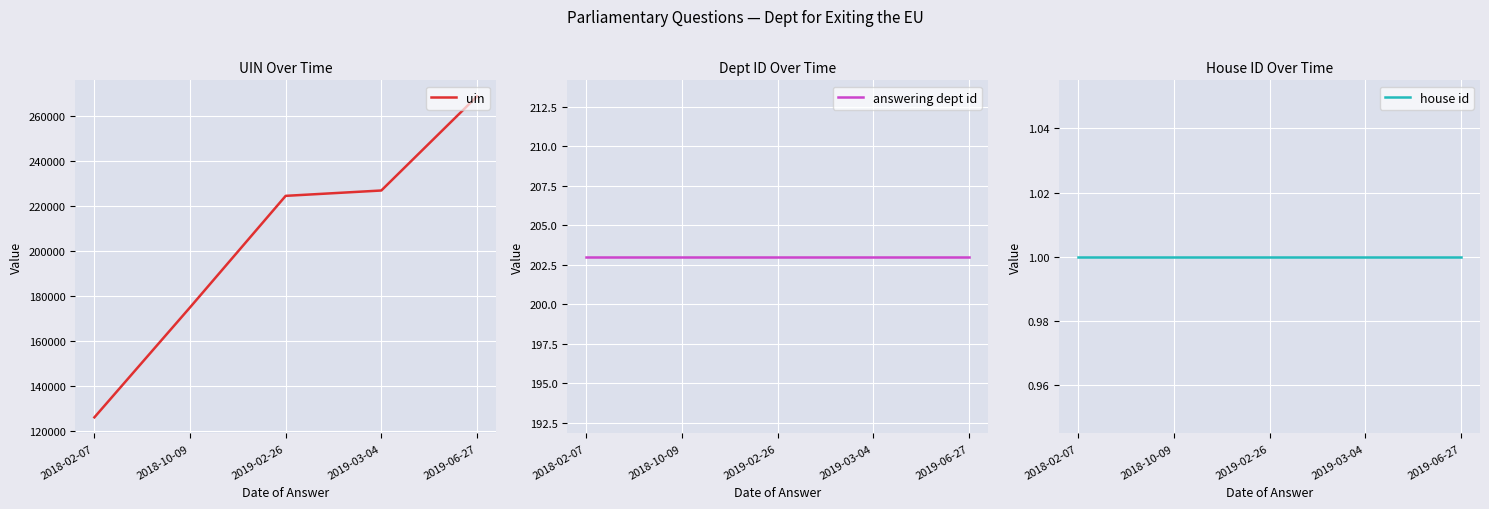

True or false: house id and answering dept id intersect in this chart.

False